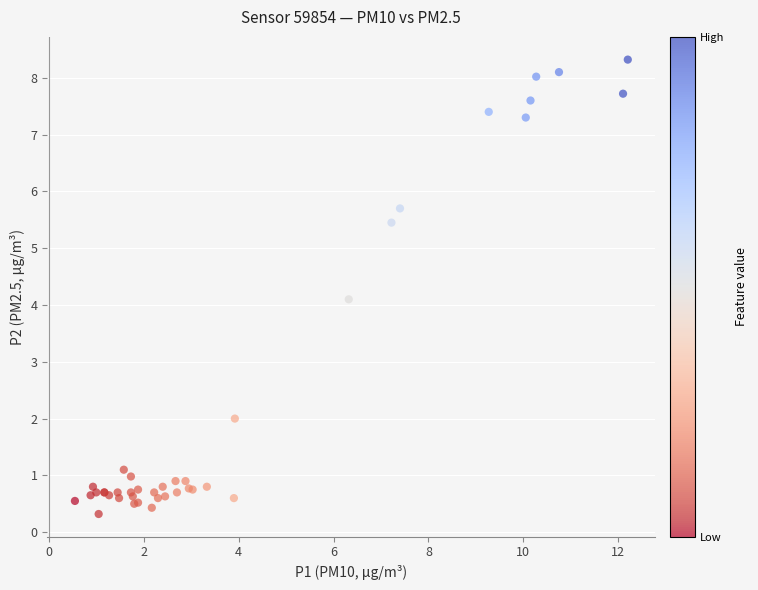

What Y value in the scatter plot is closest to 4?

4.1